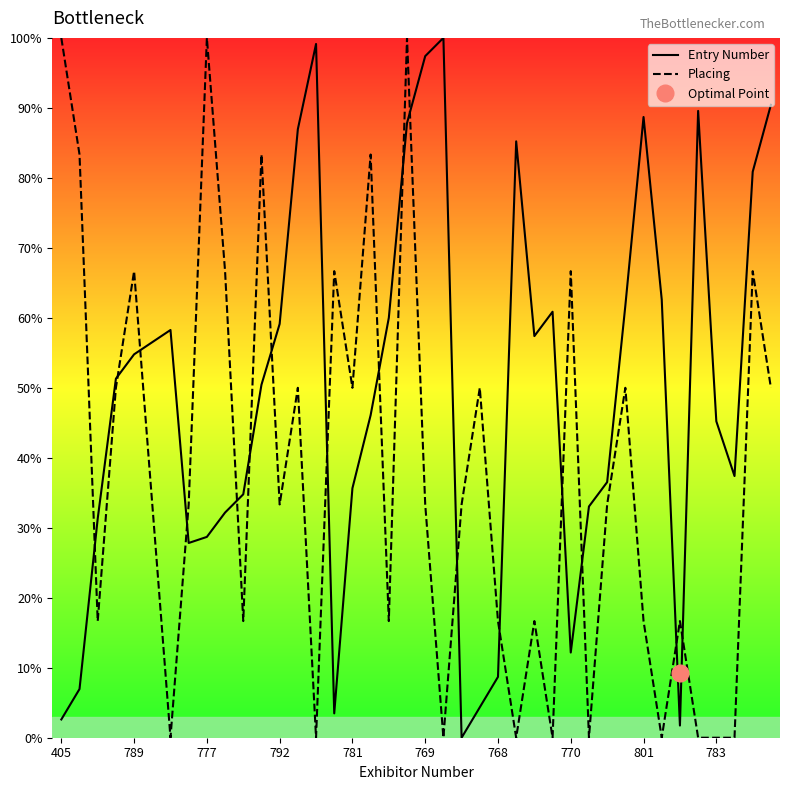

Which series has the widest spread of values?

Entry Number